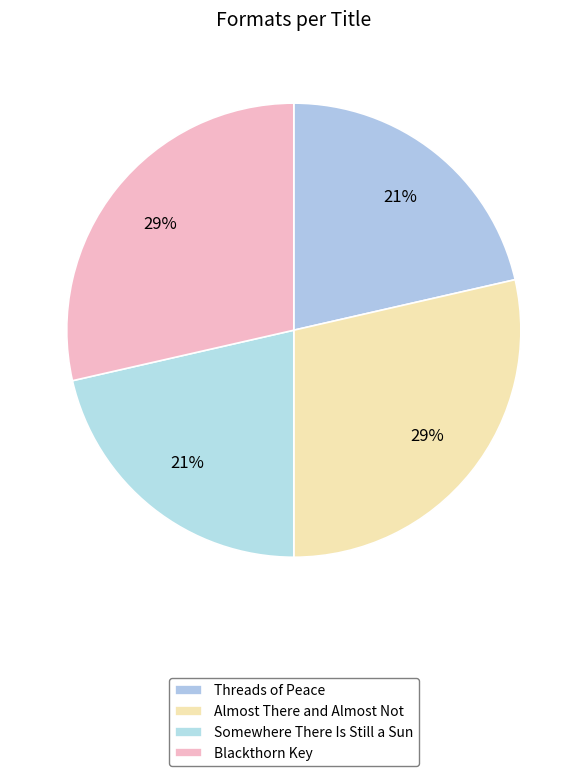

How many segments does this pie chart have?

4